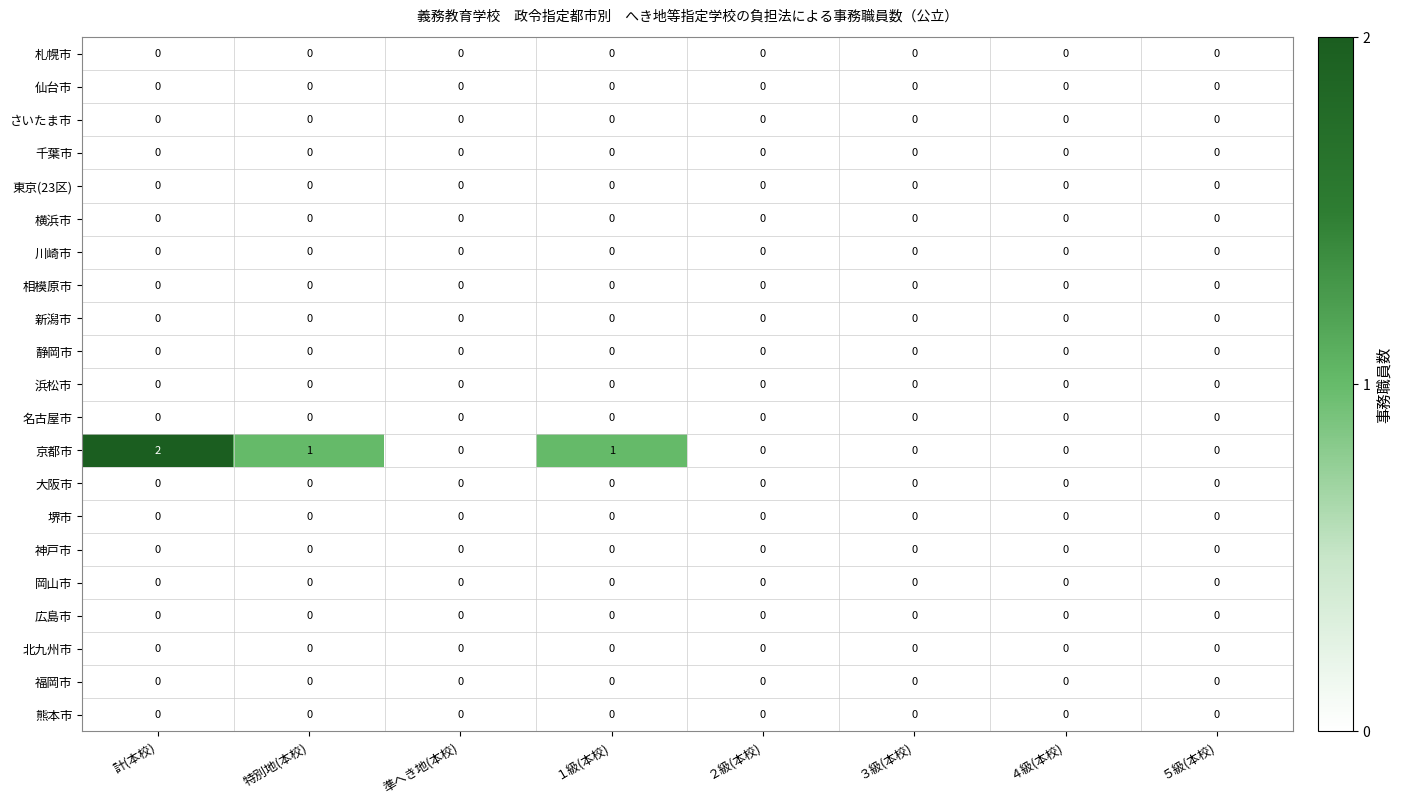

Which series has the largest range (max minus min)?

京都市